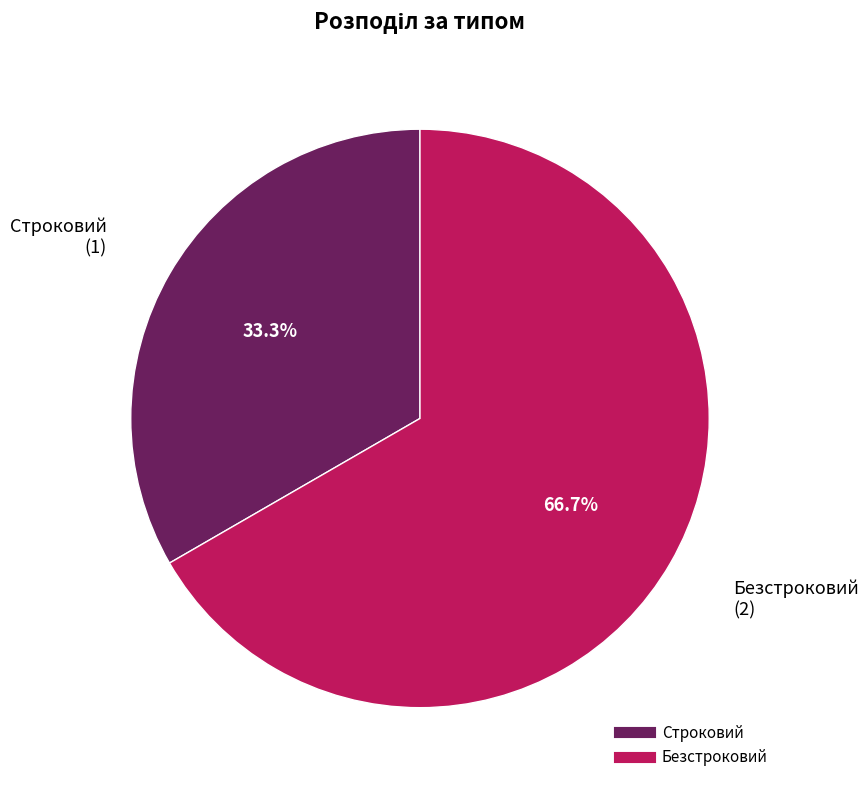

To the nearest percent, what portion does Безстроковий represent?

67%